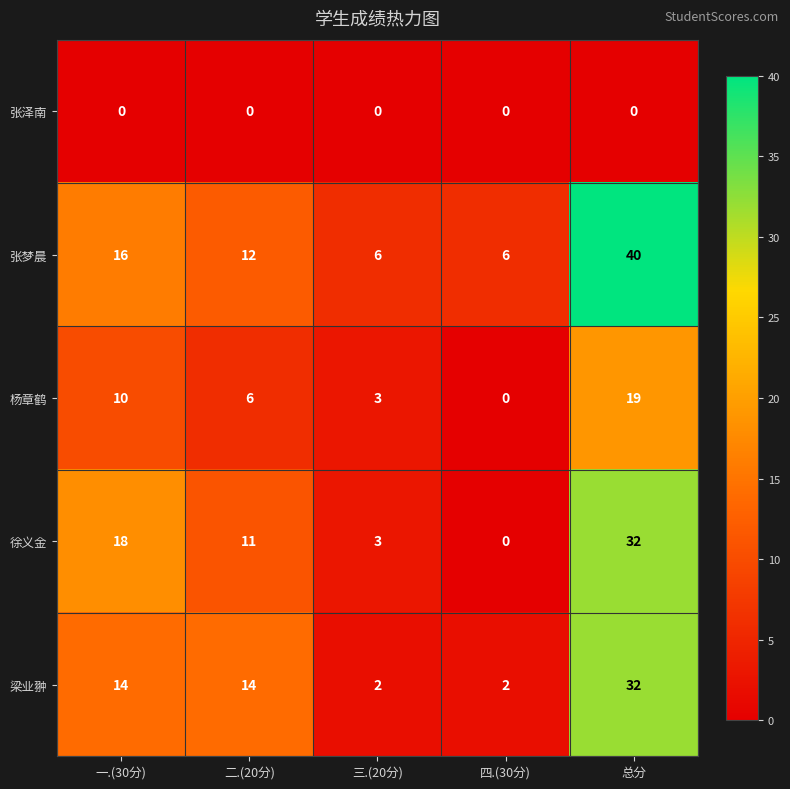

Reading left to right, what are all the values shown in this chart?

张泽南: 0	0	0	0	0
张梦晨: 16	12	6	6	40
杨章鹤: 10	6	3	0	19
徐义金: 18	11	3	0	32
梁业翀: 14	14	2	2	32